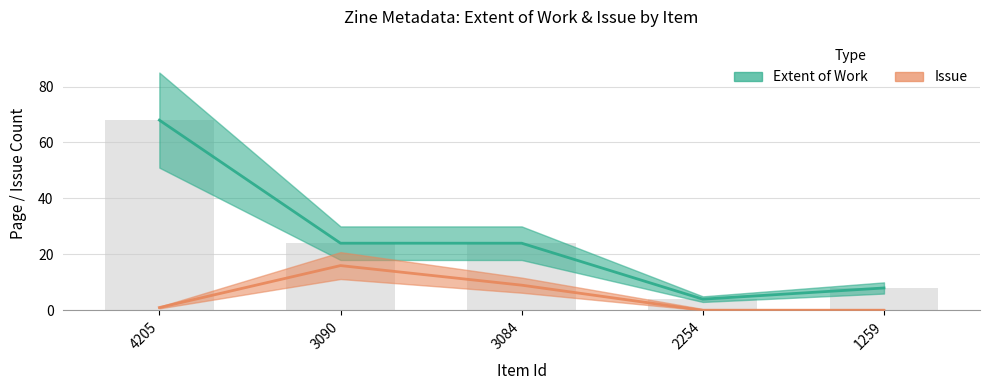

Is the value of Issue at 2254 greater than the value of Extent of Work at 3084?

No